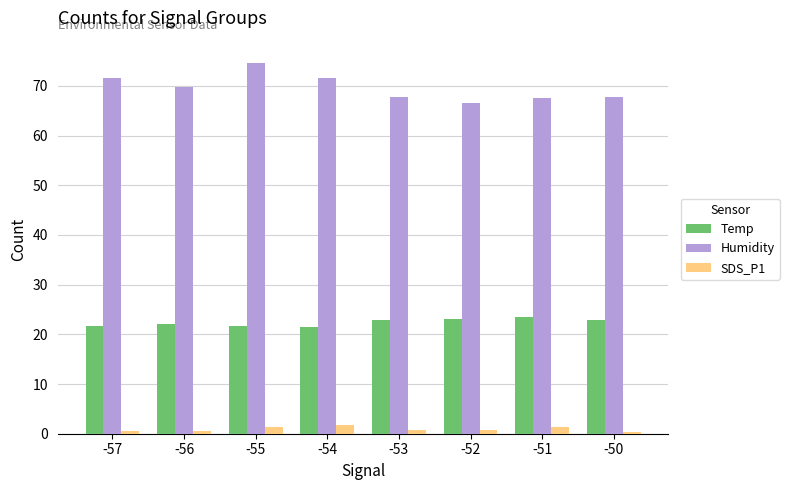

What is the greatest value displayed?

74.6